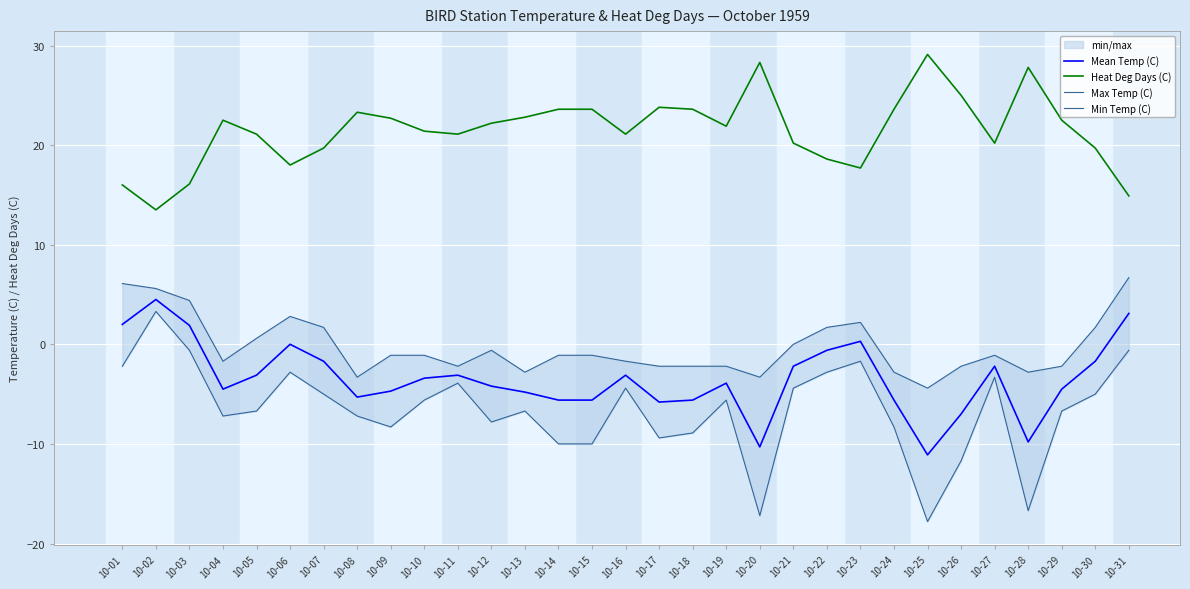

What is the value of the Max Temp (C) point at the 17th from the left?

-2.2